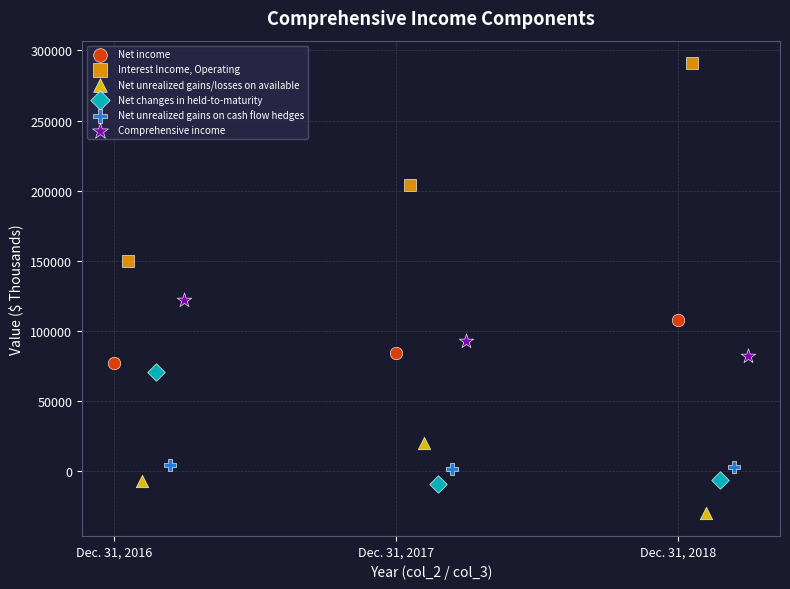

Which series has the widest spread of Y values?

Interest Income, Operating